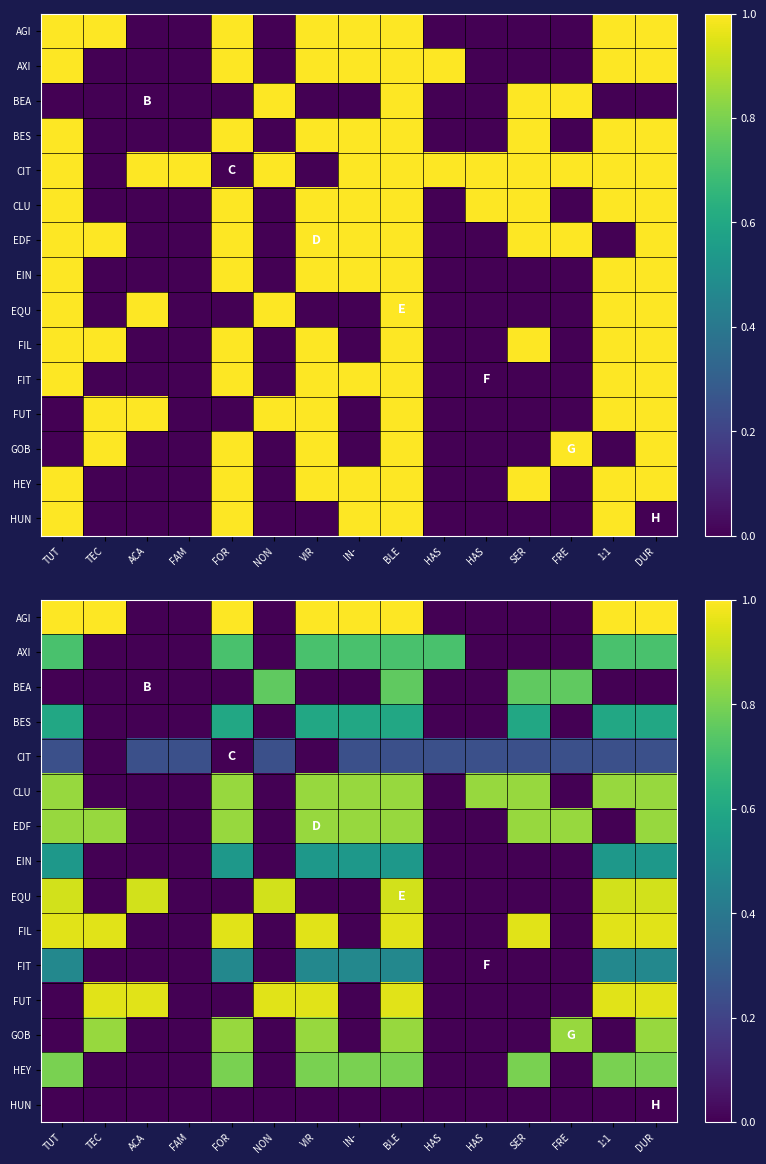

What is the difference between the maximum and minimum values in the BEA series?

0.8